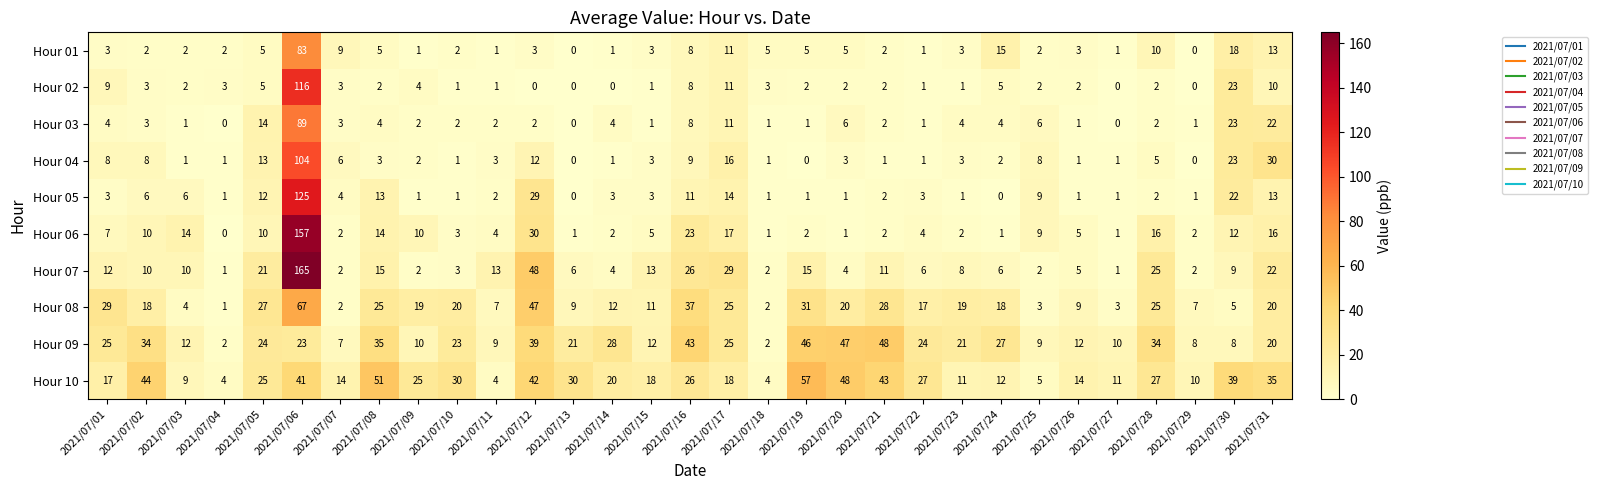

Which category has the highest value in the Hour 05 series?

2021/07/06